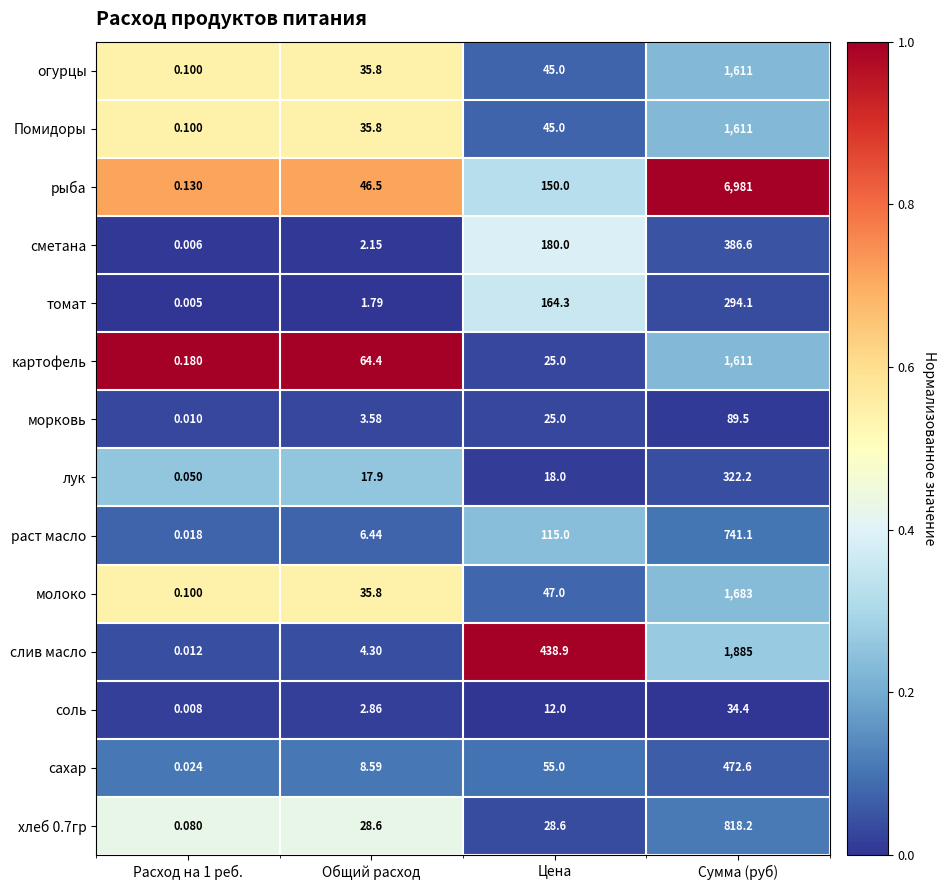

At which label does соль reach its peak?

Сумма (руб)